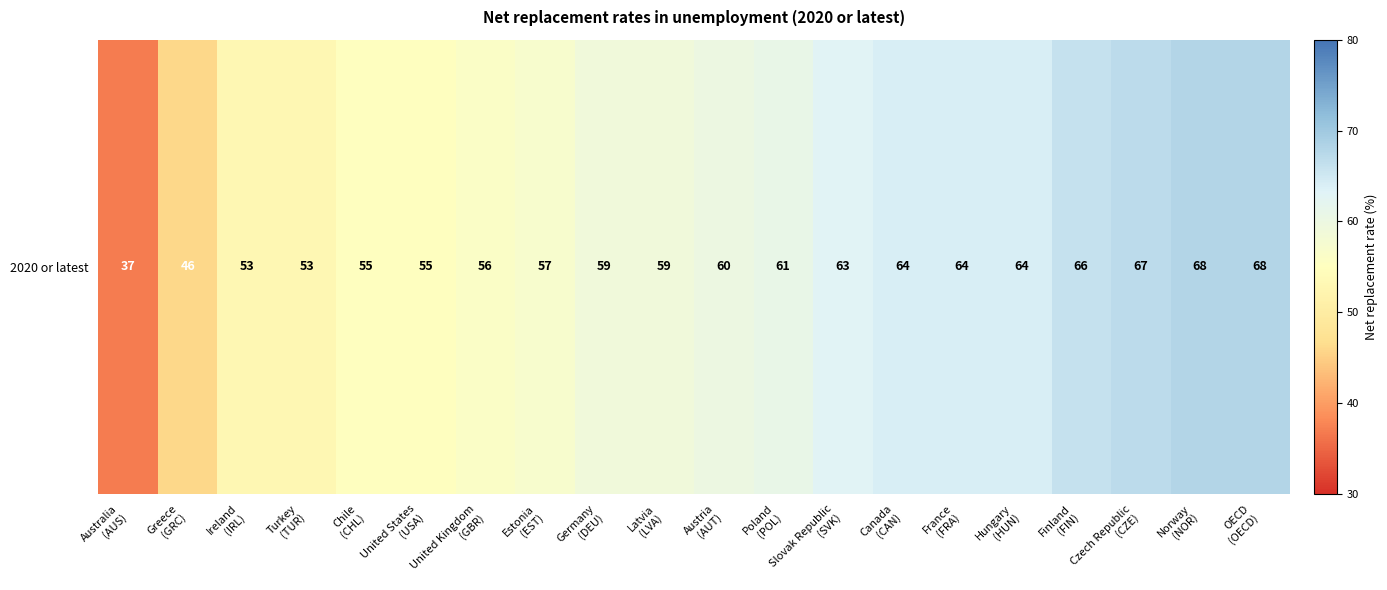

What is the difference between the maximum and second lowest values?

22